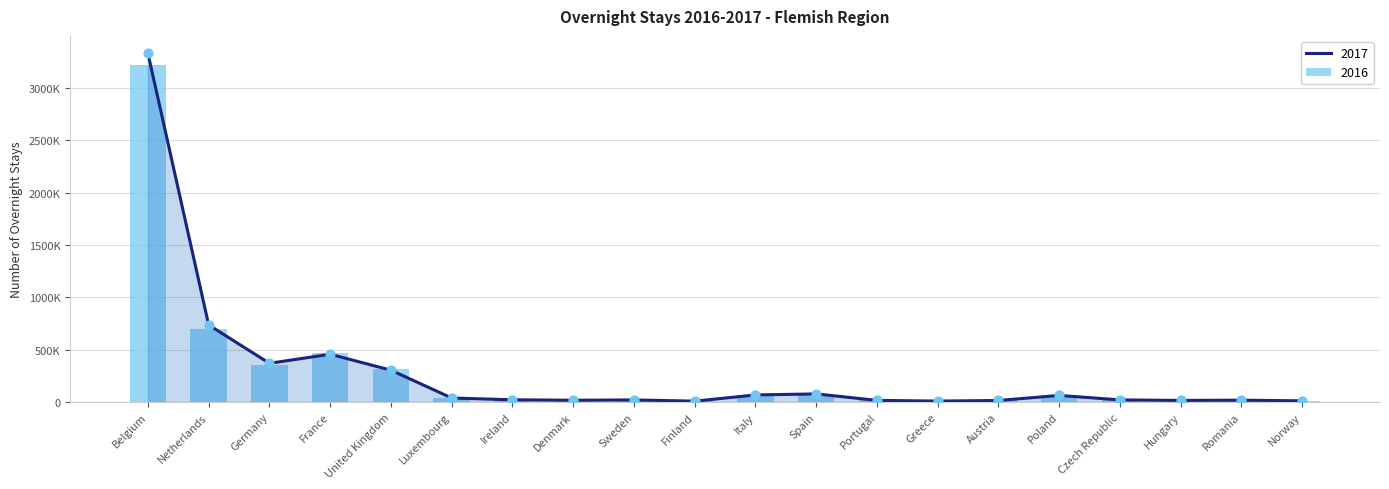

At how many categories does at least one series exceed 2056704?

1